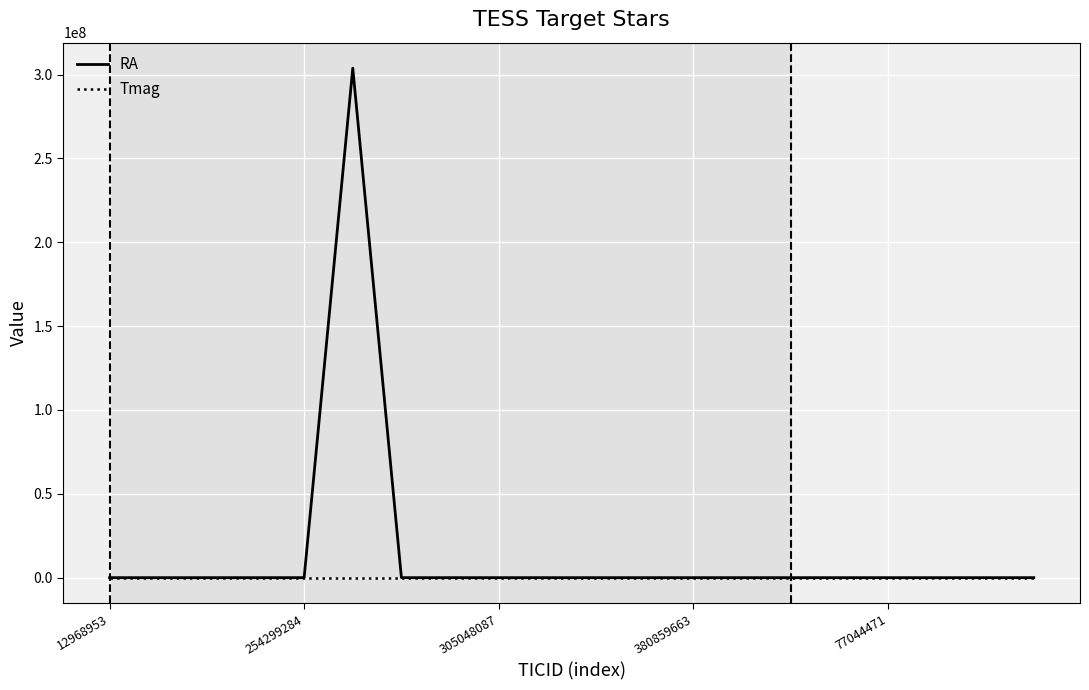

In RA, how many points are lower than both neighbors (excluding endpoints)?

4